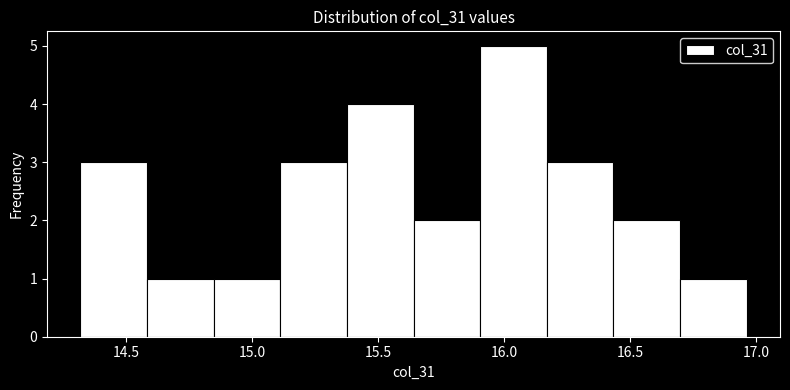

How tall is the bar that spans 14.60 to 14.85 on the x-axis? Neither the bar edges nor the heights are printed on the chart, so give them approximately, as read against the axes.

1